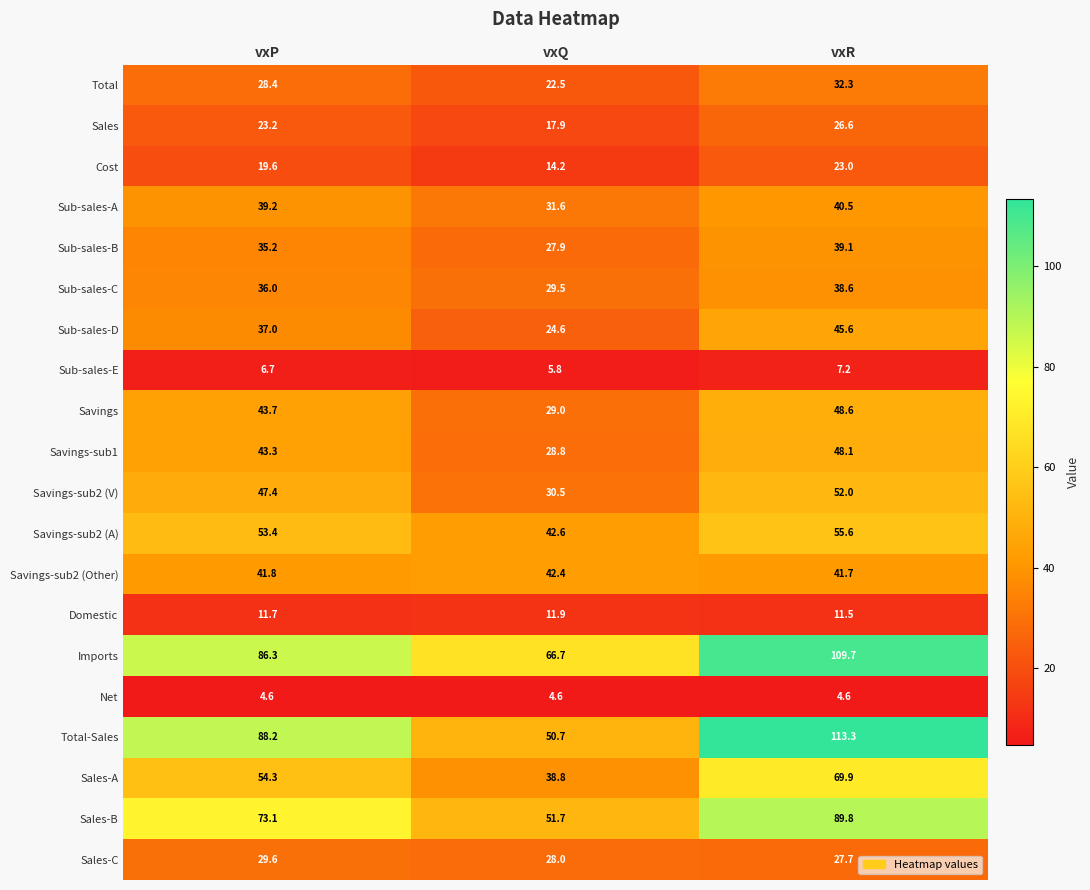

How many data points does each series have?

3